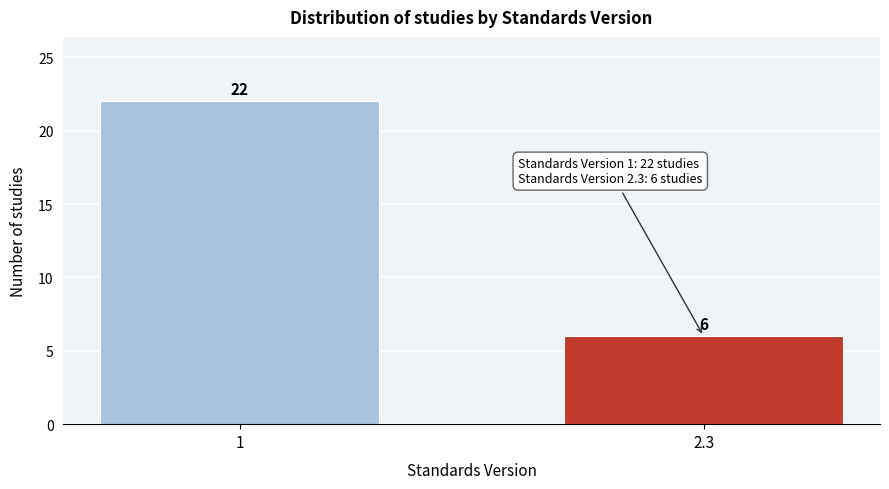

Reading left to right, what are all the values shown in this chart?

1=22	2.3=6